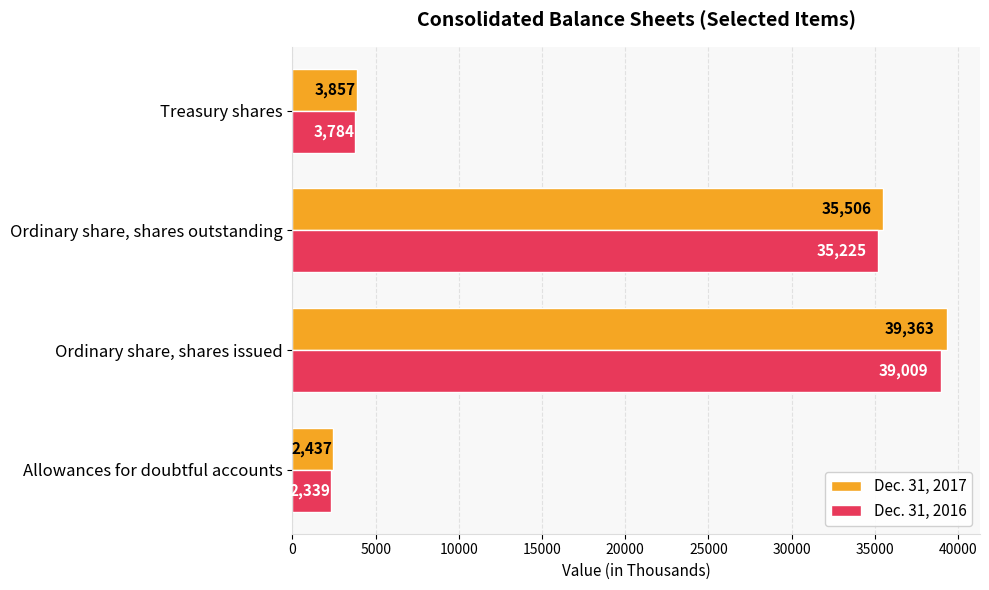

What is the spread (max minus min) of values at Ordinary share, shares outstanding?

281